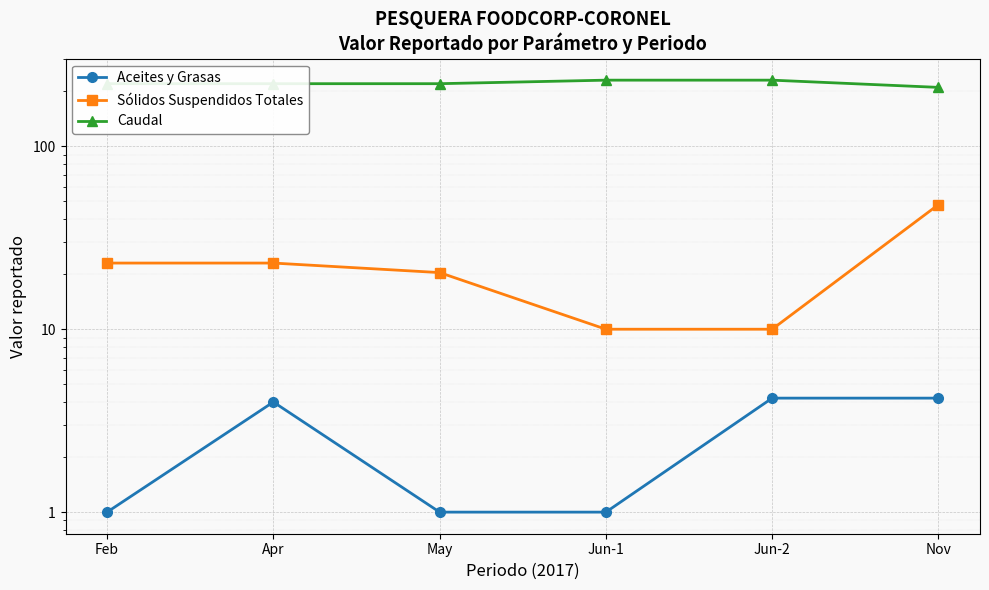

At which category is the sum across all series the highest?

Nov